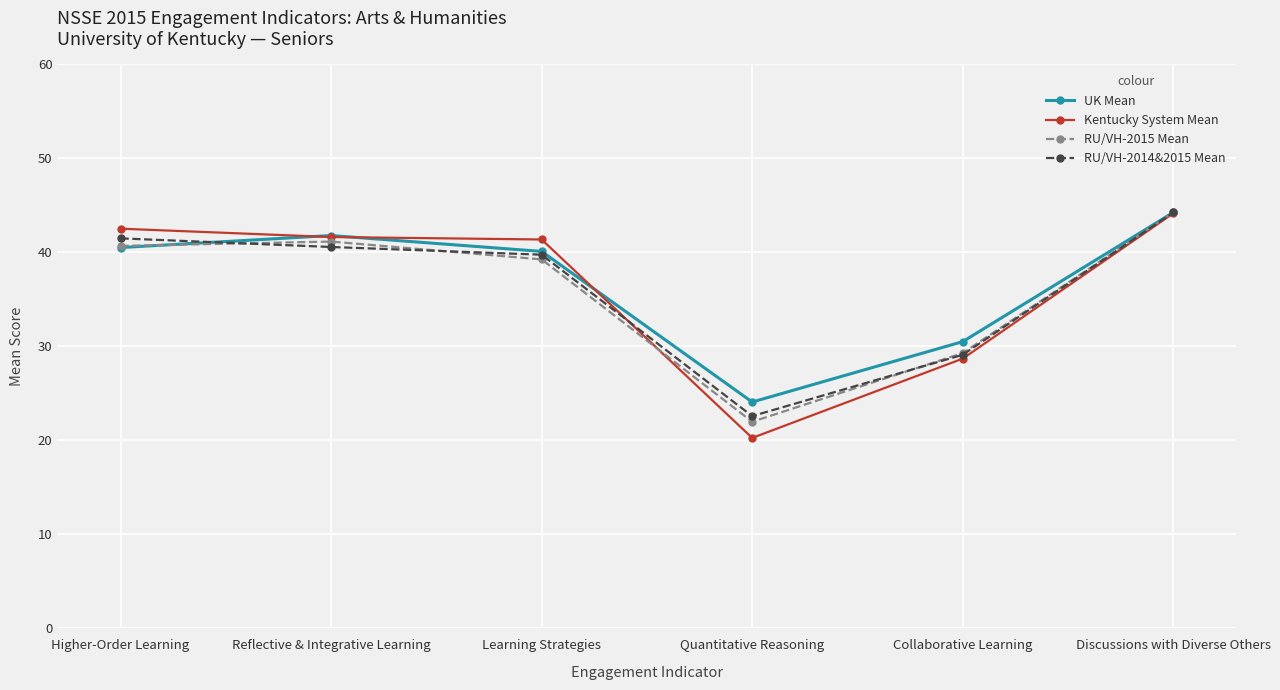

Is it true that UK Mean equals 44.2 at Discussions with Diverse Others?

True